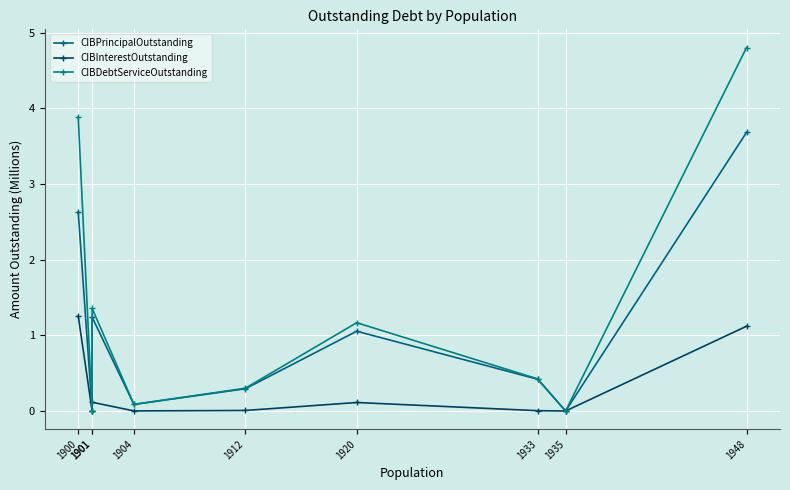

What is the spread (max minus min) of values at 1900?

2.6